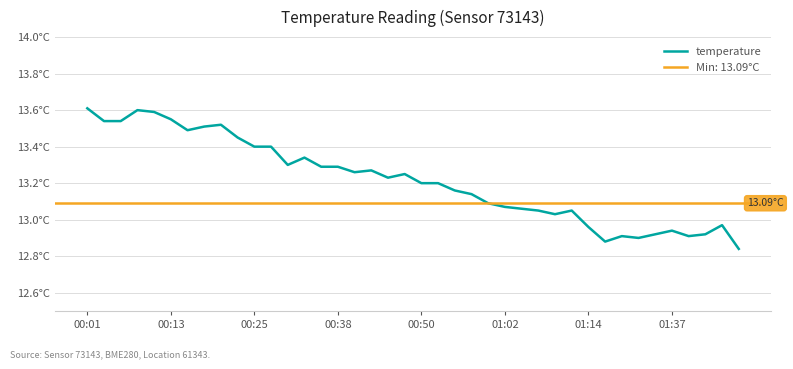

What is the smallest value displayed?

12.8